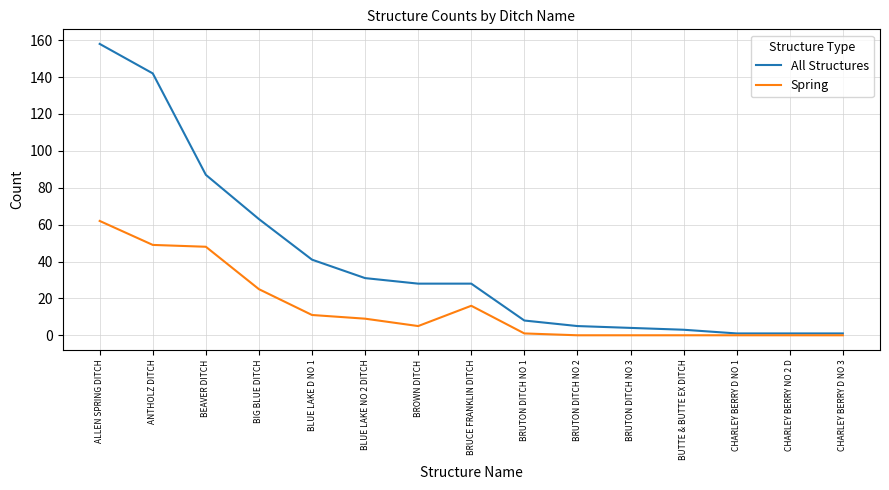

At how many categories does at least one series exceed 30?

6